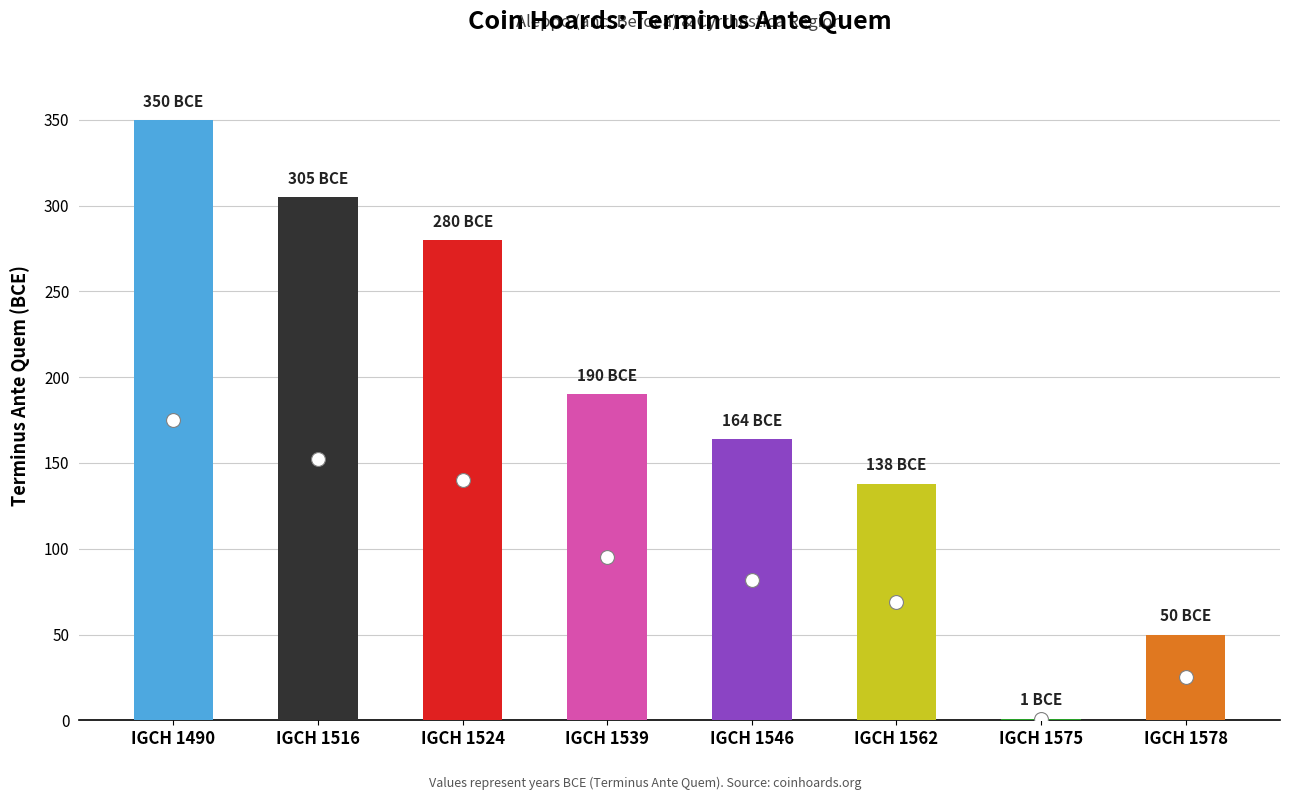

Are the bars grouped side by side (vs. stacked)?

No